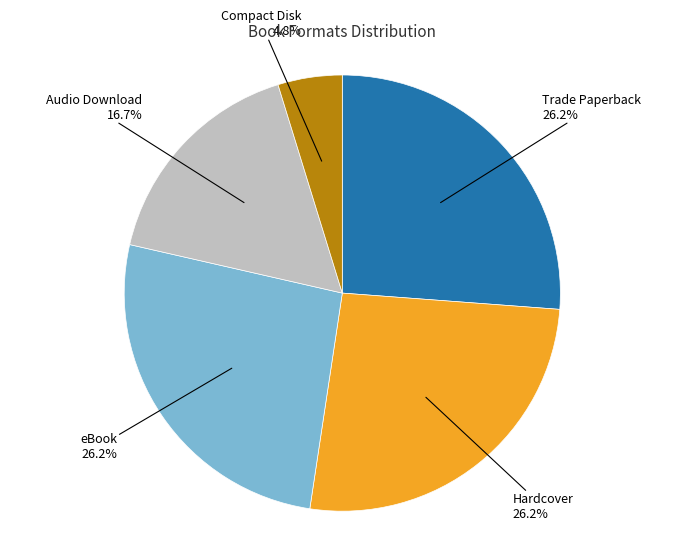

Does Audio Download represent more than half of the total?

No